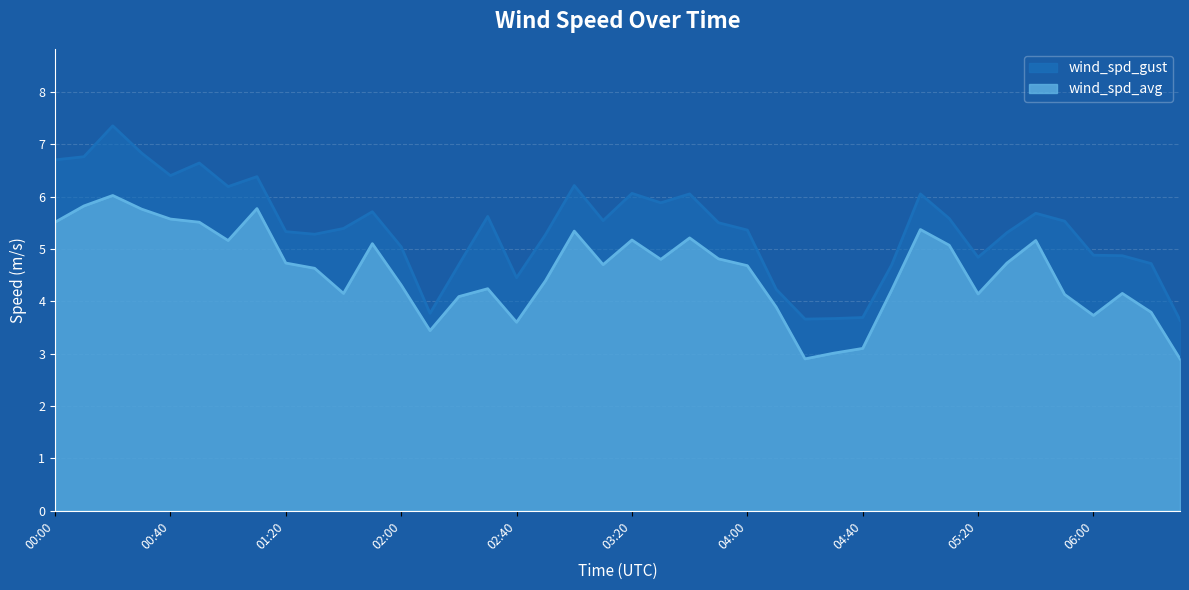

What are all the series names shown in the legend?

wind_spd_gust, wind_spd_avg